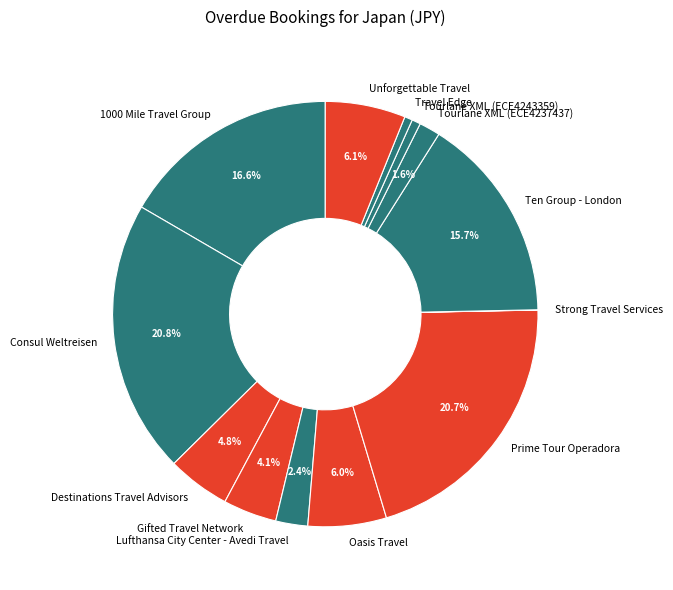

Do Oasis Travel and Consul Weltreisen together represent more than half of the pie?

No